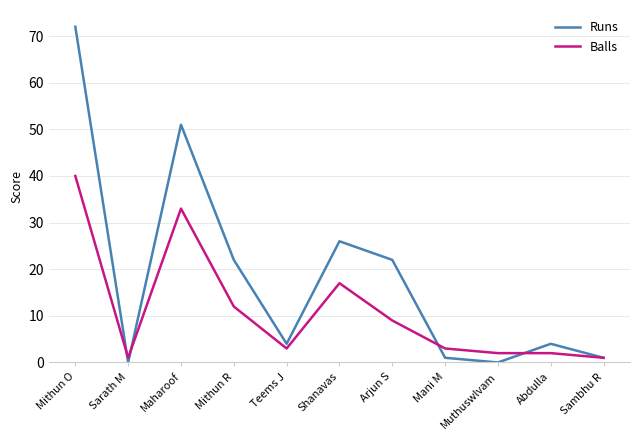

What is the sum of all Balls values?

123